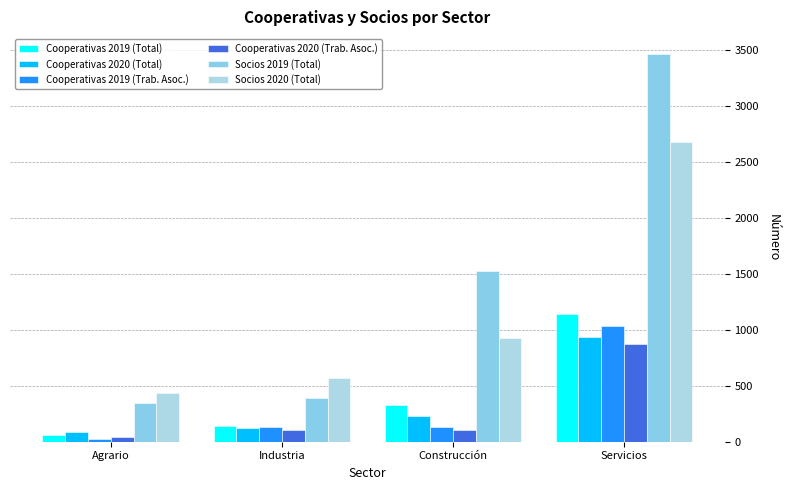

At Servicios, list the series in order from largest to smallest.

Socios 2019 (Total), Socios 2020 (Total), Cooperativas 2019 (Total), Cooperativas 2019 (Trab. Asoc.), Cooperativas 2020 (Total), Cooperativas 2020 (Trab. Asoc.)